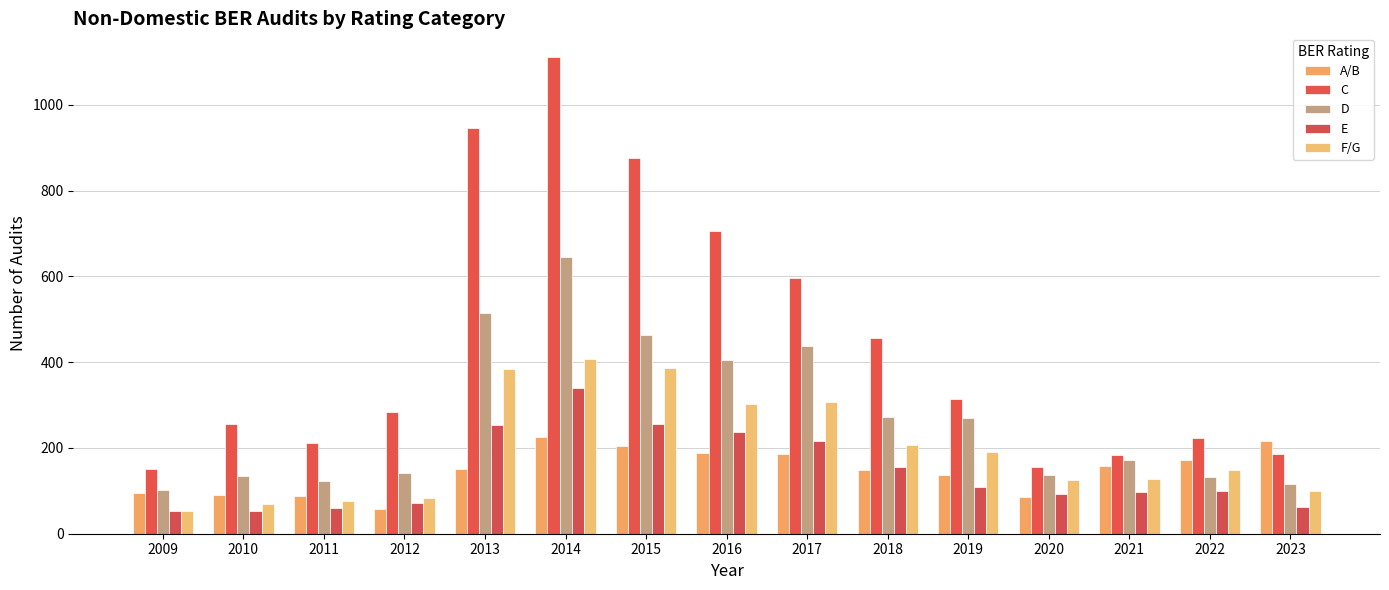

Where is F/G nearest to the value 230?

2018